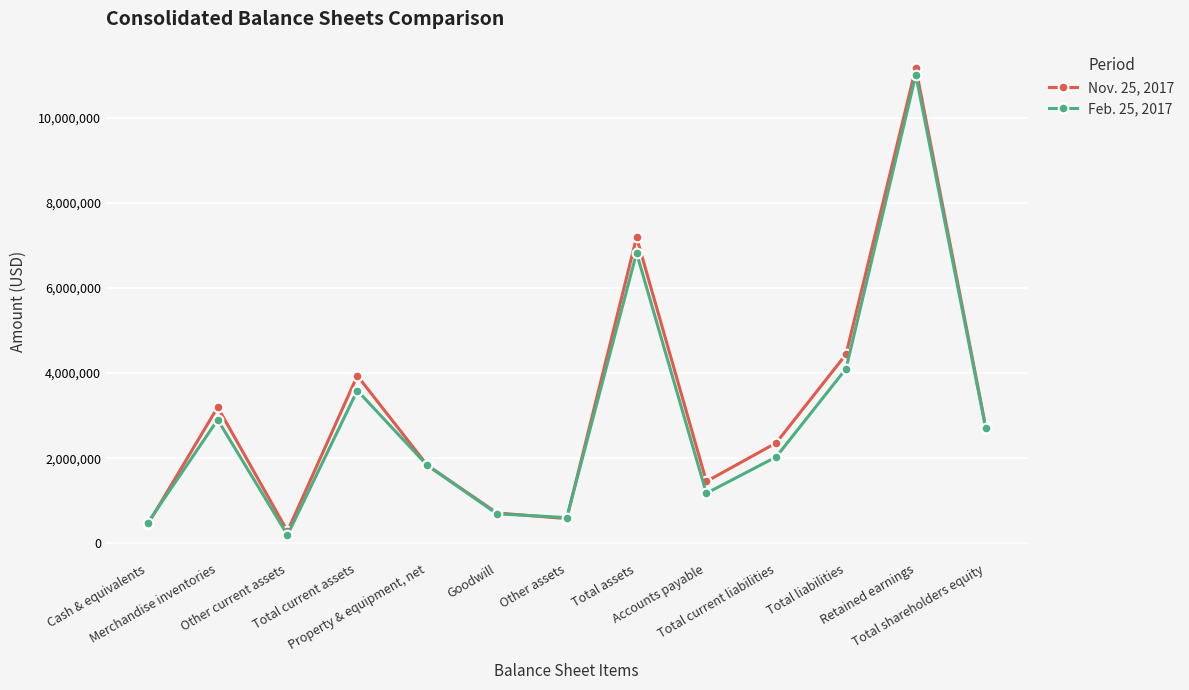

What is the total value across all series at Total current liabilities?

4393568